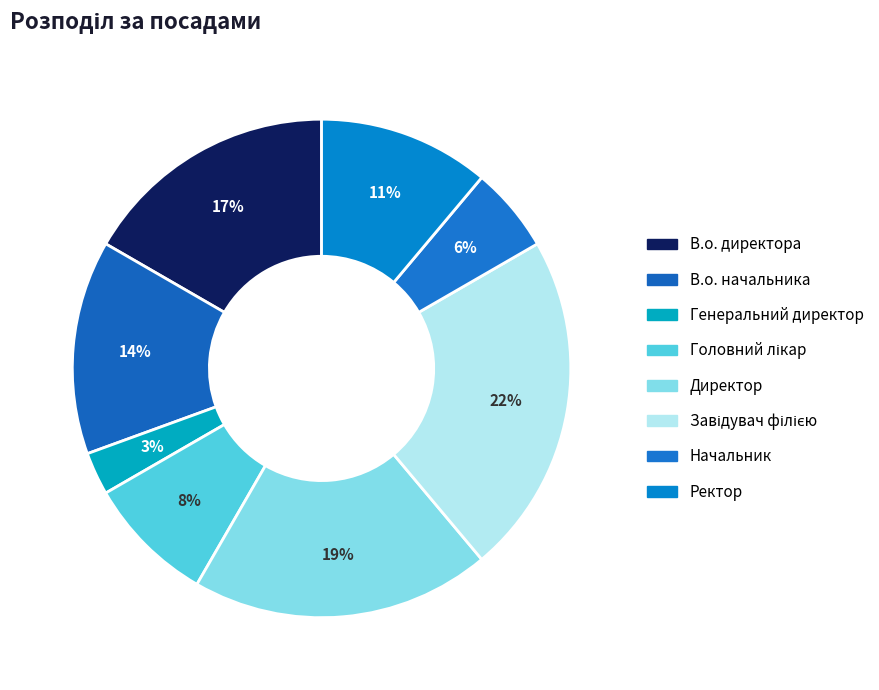

Count the number of slices in the pie.

8